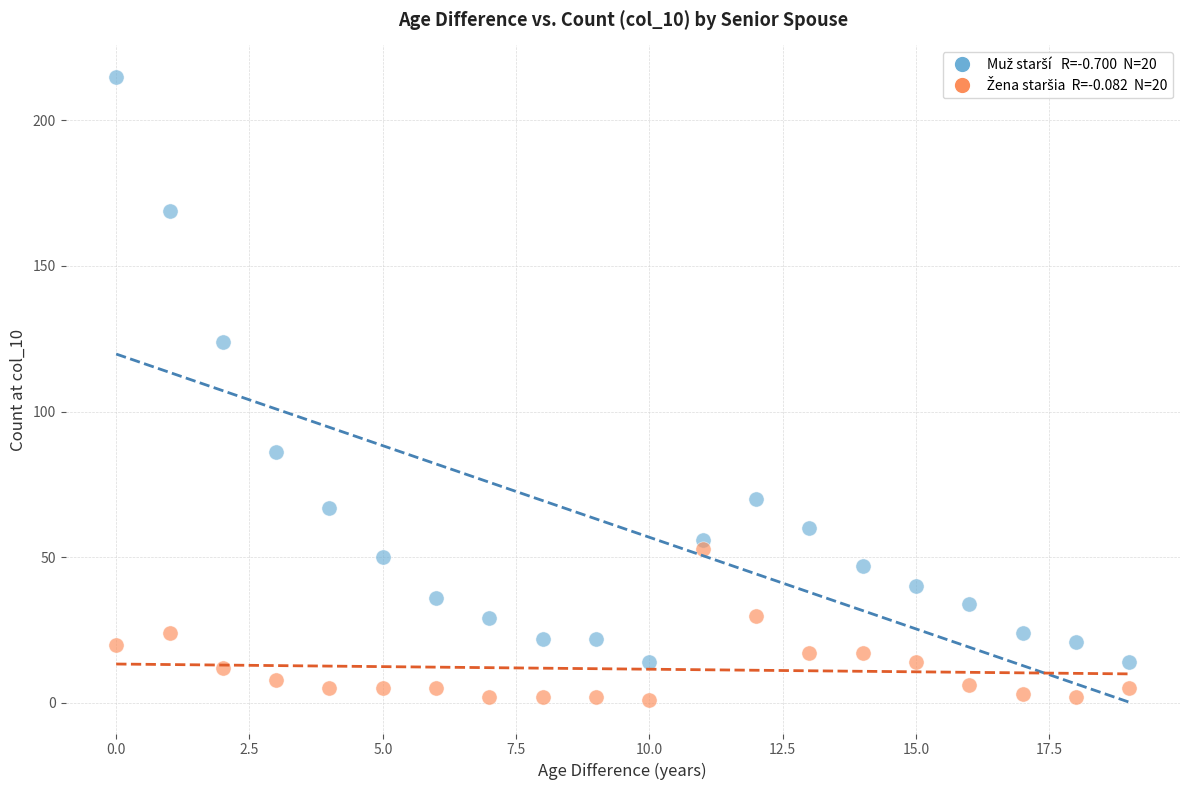

Across all series, what Y value is closest to 108?

124